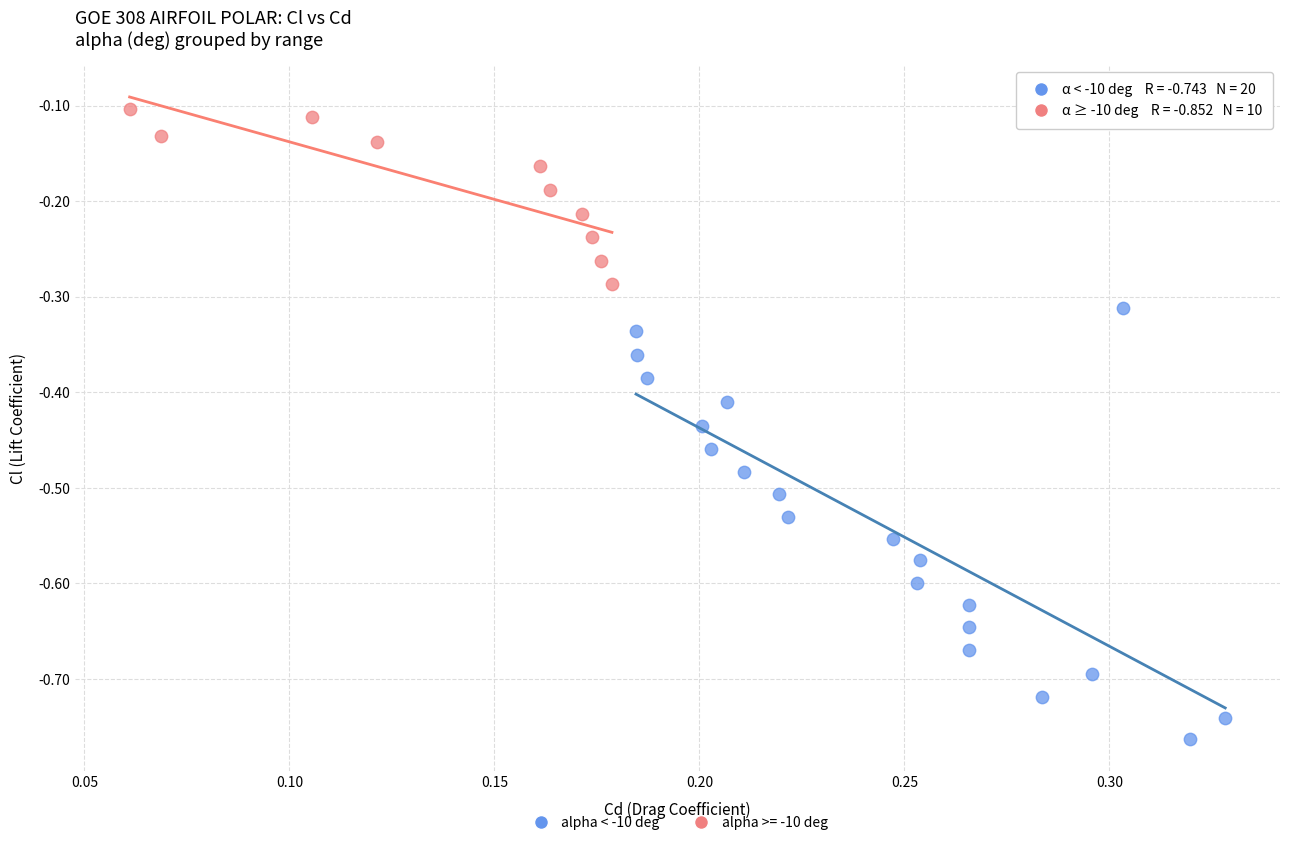

Which series has the largest Y range (max minus min)?

alpha < -10 deg